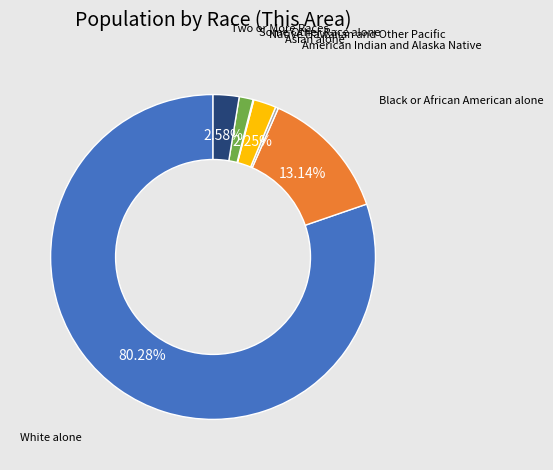

Approximately how many times larger is the value at Two or More Races compared to Asian alone?

1.1